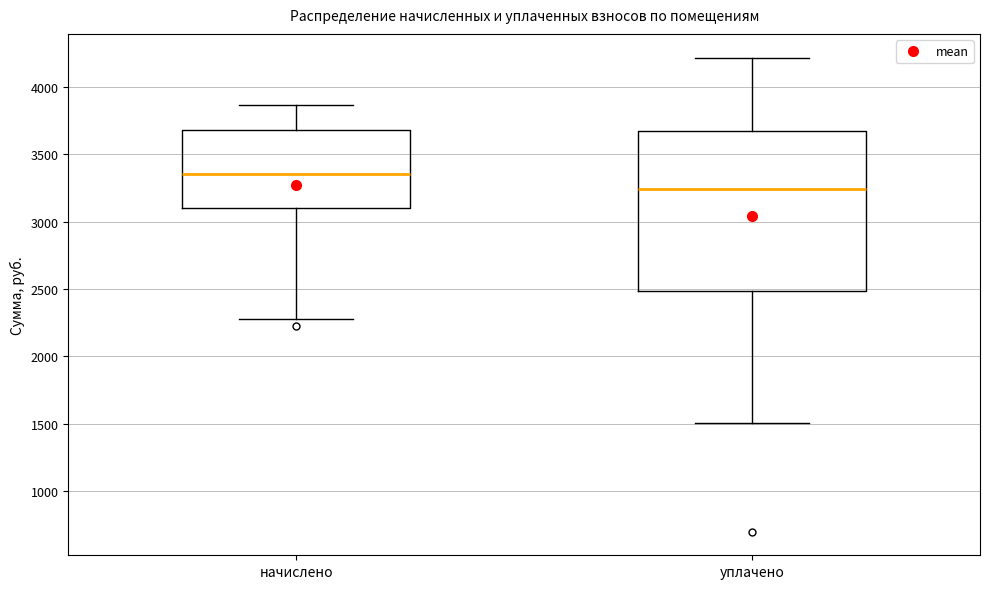

Reading left to right, read every box against the y-axis: the position of its median line, the range the box covers, and the ends of its whiskers. The values are not printed on the chart, so give them approximately, as read against the axis.

начислено: median 3350, box 3100 to 3700, whiskers 2300 to 3850
уплачено: median 3250, box 2500 to 3650, whiskers 1500 to 4200